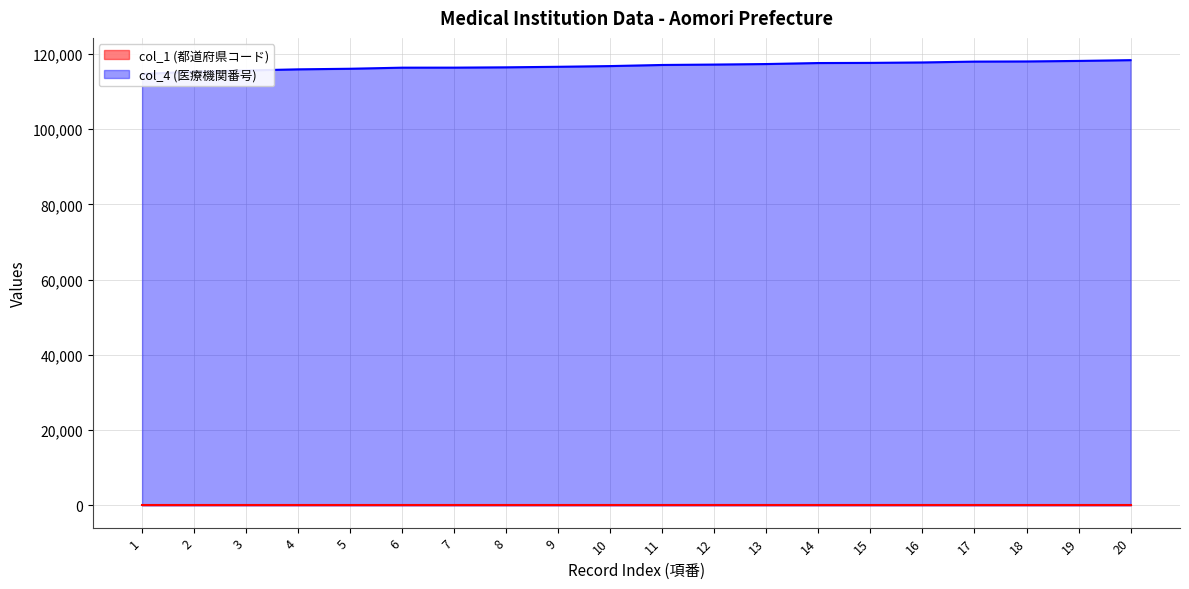

What is the greatest value displayed?

118303